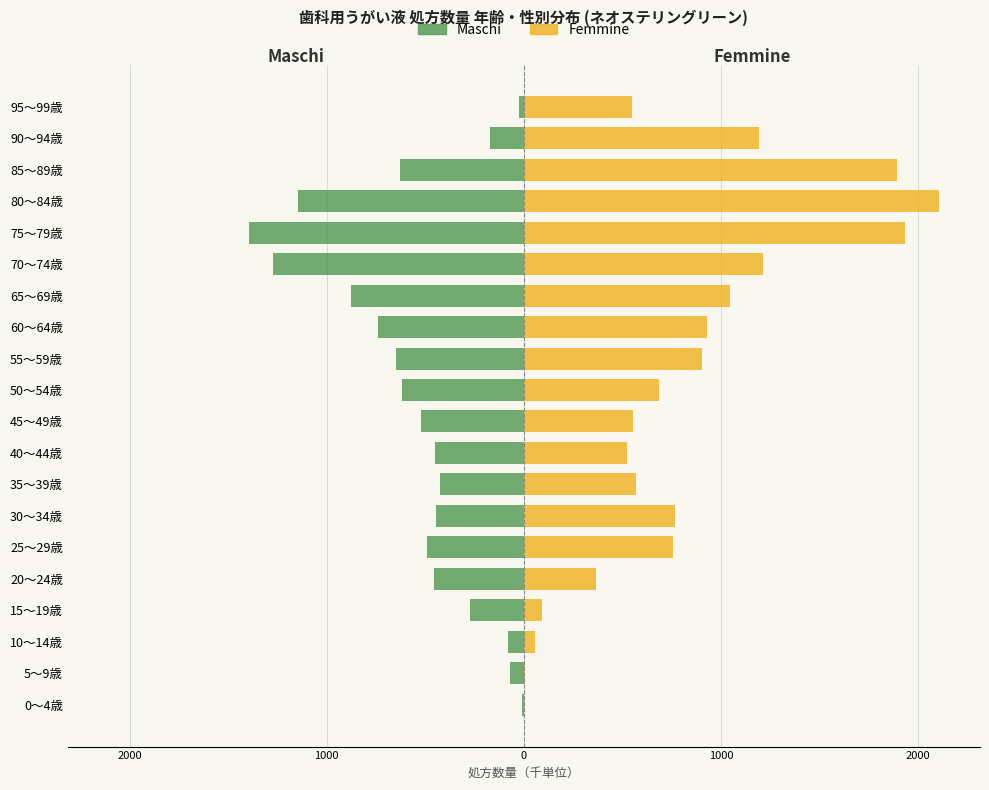

The value of Femmine at 30～34歳 is 243.8. True or false?

False